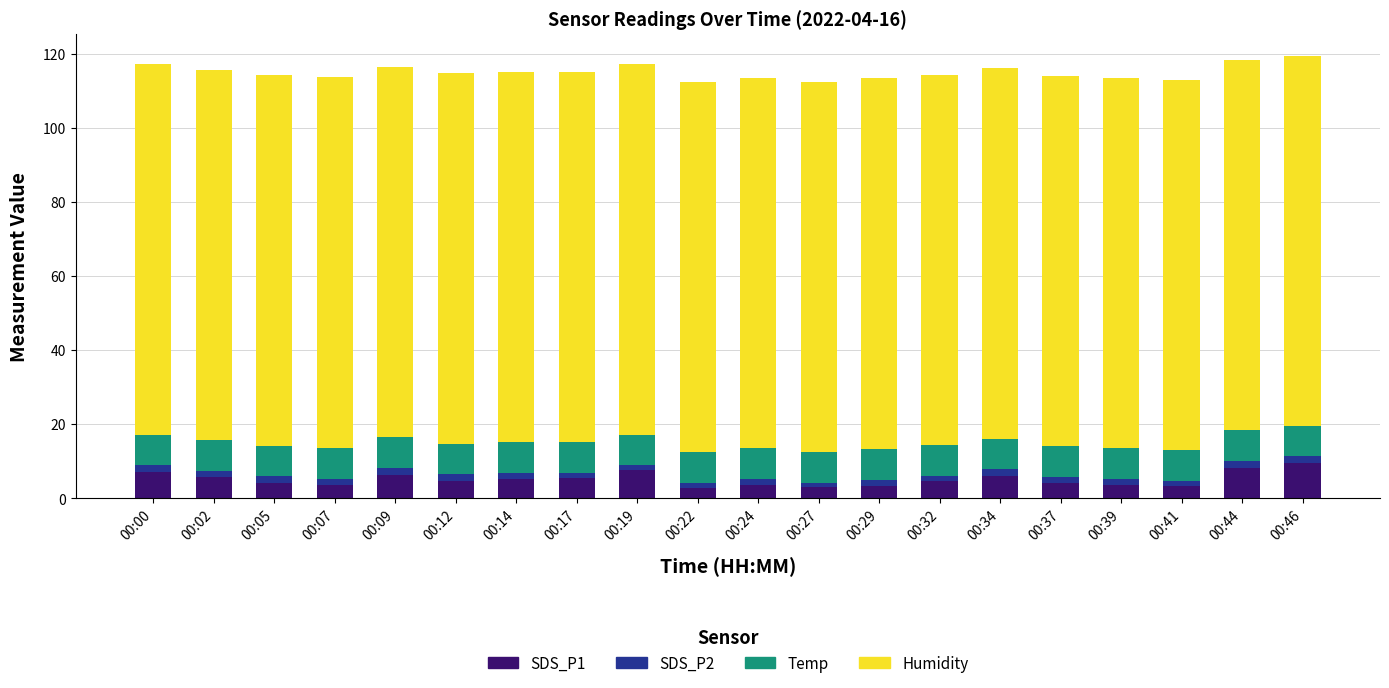

What are all the series names shown in the legend?

SDS_P1, SDS_P2, Temp, Humidity